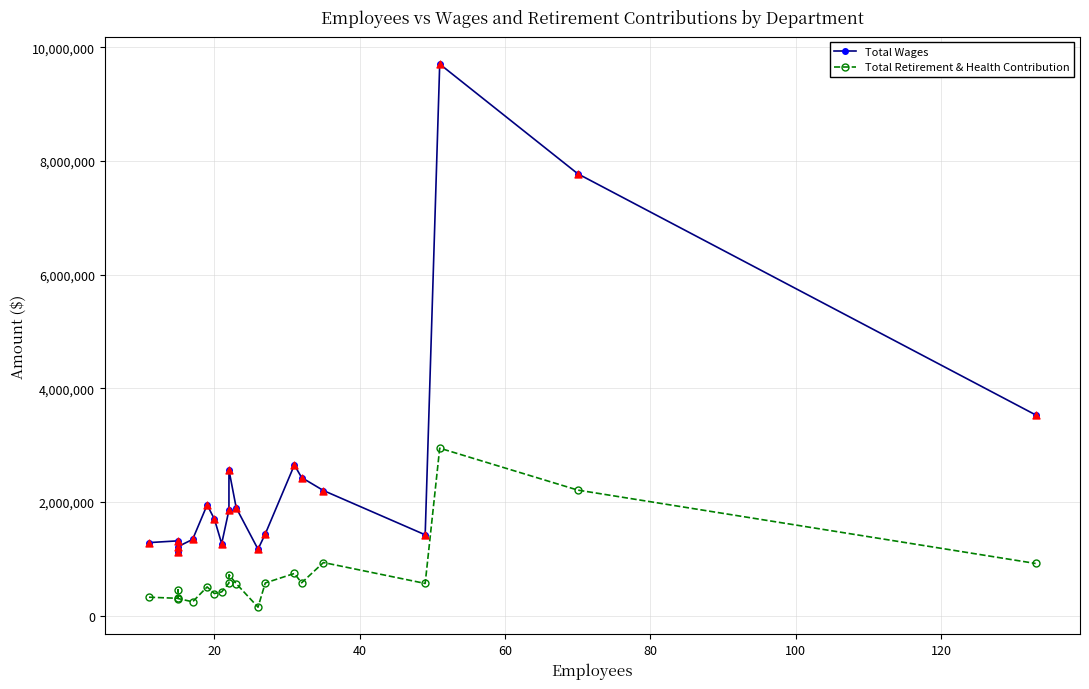

Which series reaches the minimum Y coordinate?

Total Retirement & Health Contribution